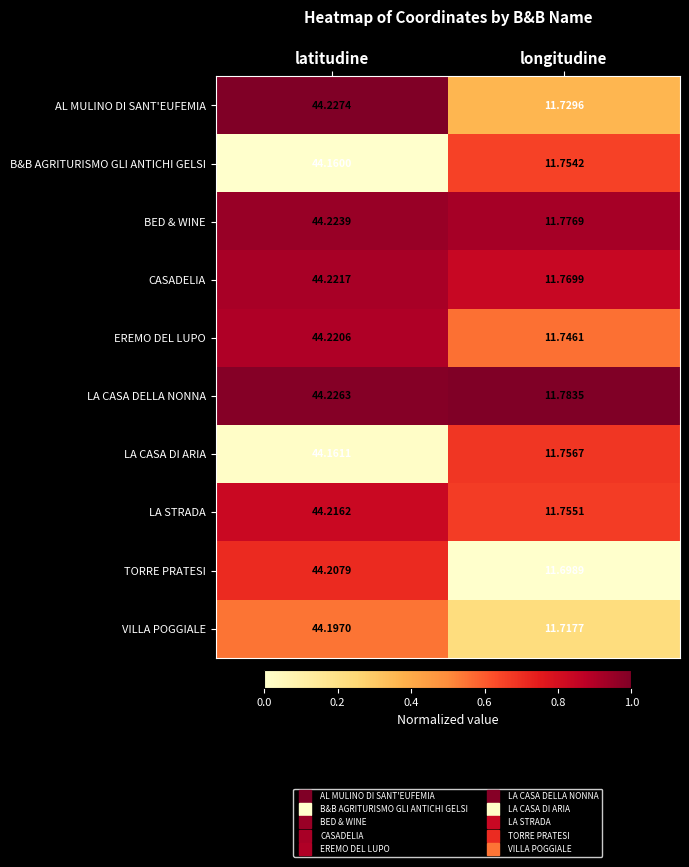

Where is EREMO DEL LUPO nearest to the value 27?

longitudine